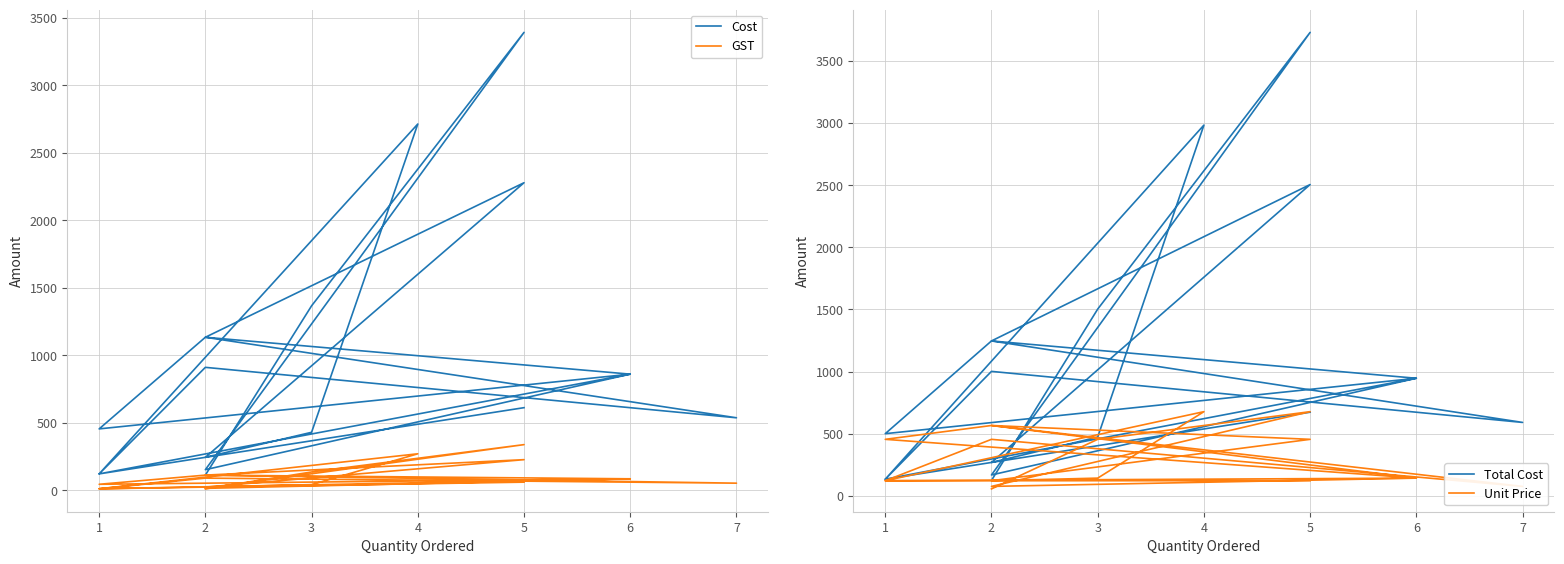

The value of GST at 3 is 75.0. True or false?

False